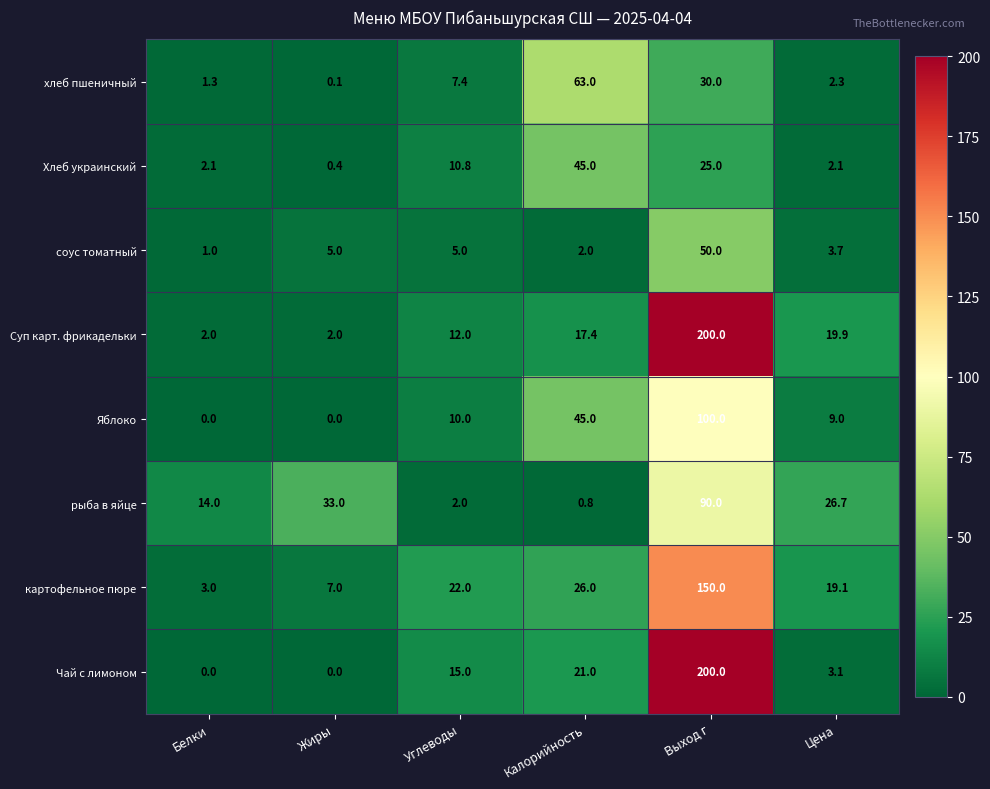

Rank the categories by рыба в яйце value from lowest to highest.

Калорийность, Углеводы, Белки, Цена, Жиры, Выход г